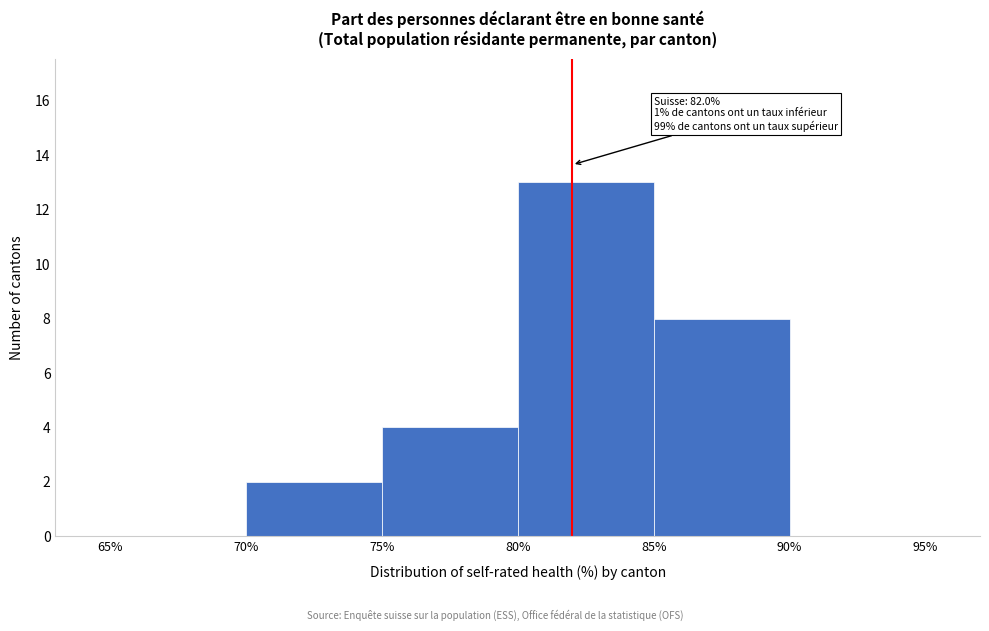

Which range on the x-axis has the tallest bar?

80% to 85%